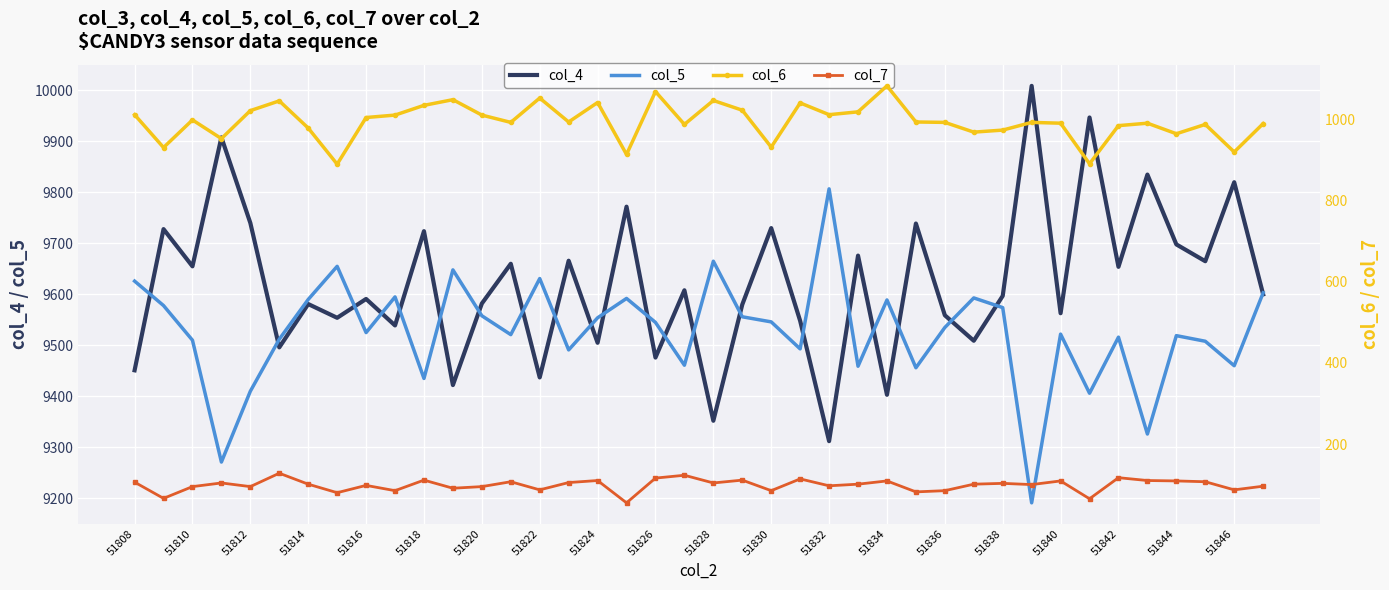

What is the difference between the col_4 values at 51838 and 51832?

285